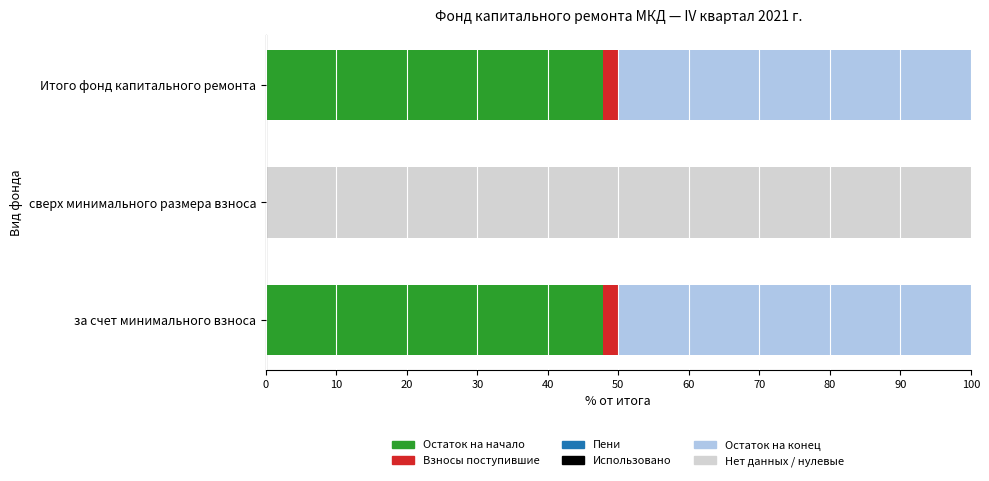

How many groups of bars are there?

3